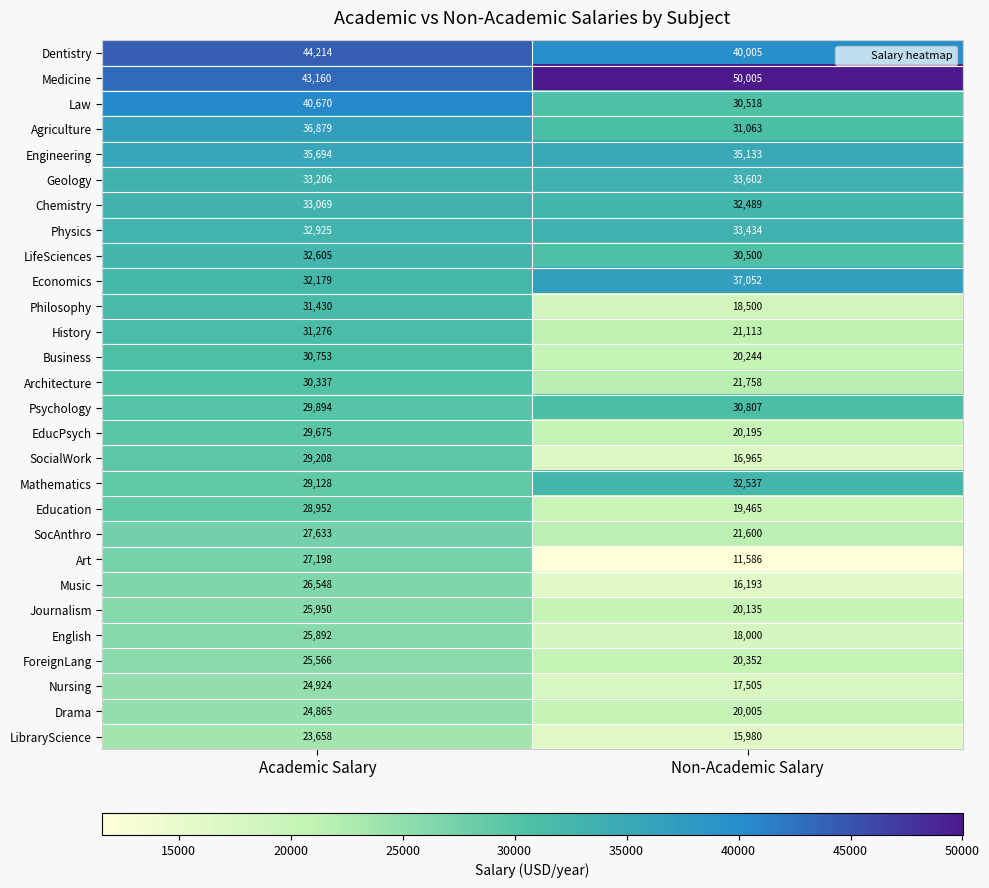

What is the minimum value for EducPsych?

20195